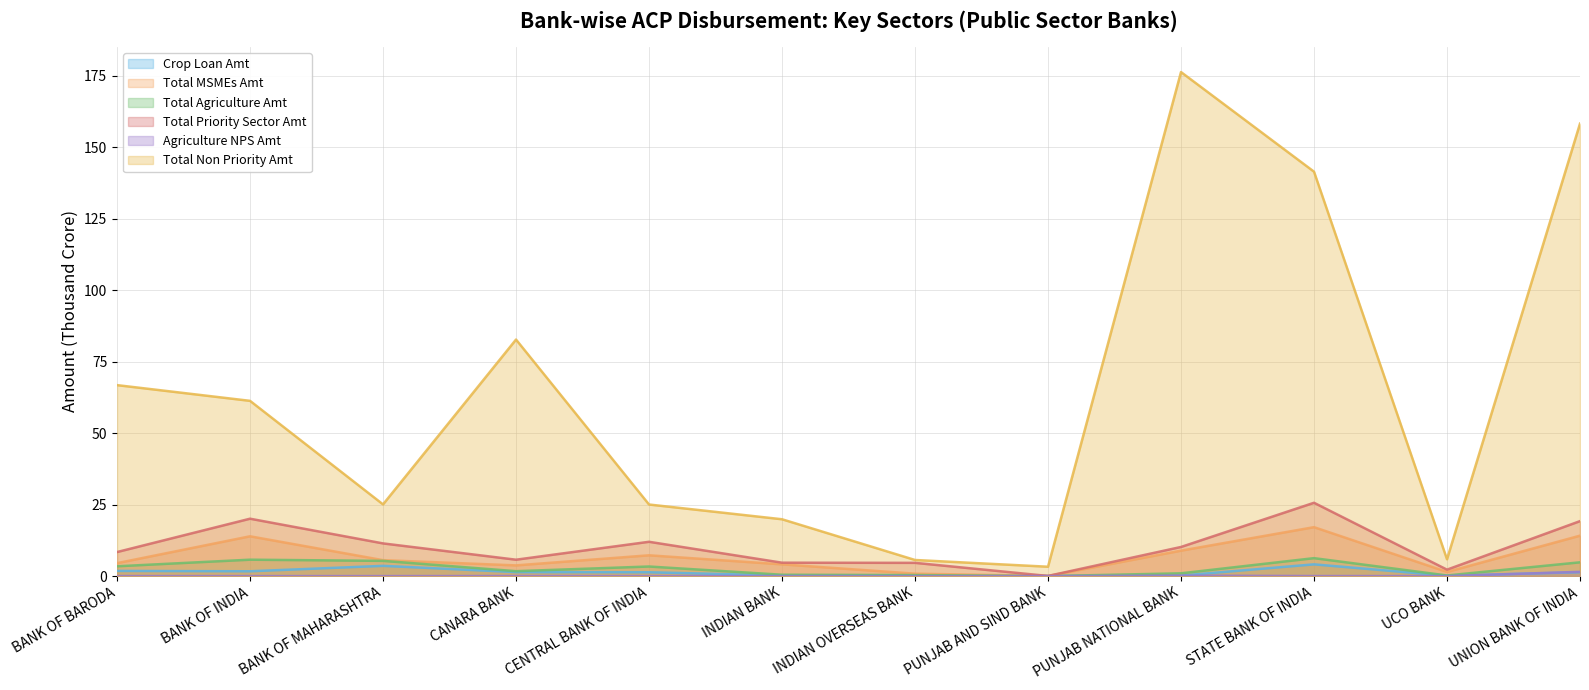

What is the value of the Total Priority Sector Amt point at the 7th from the left?

4.6